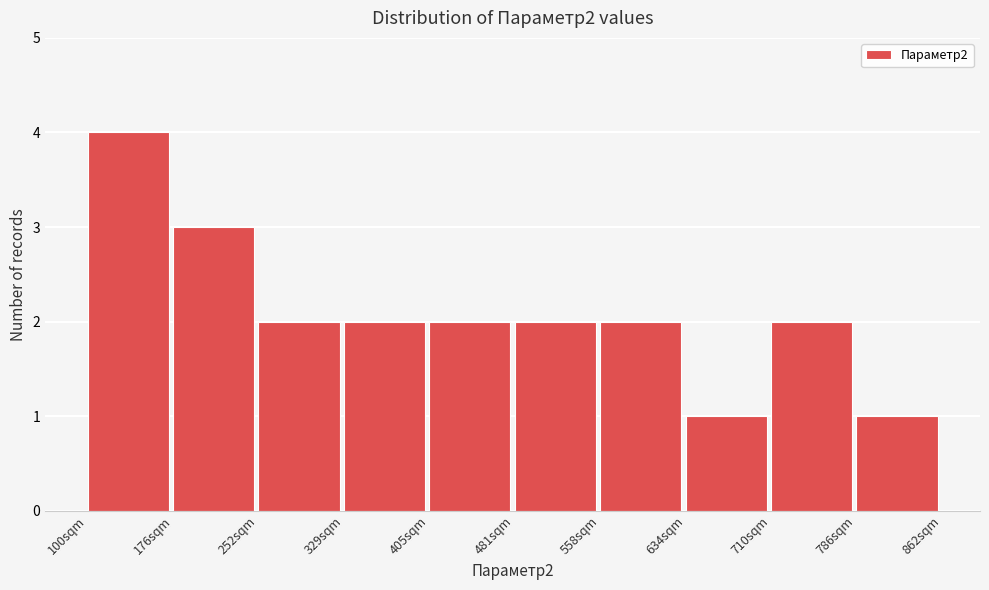

Which range on the x-axis has the tallest bar?

100 to 180